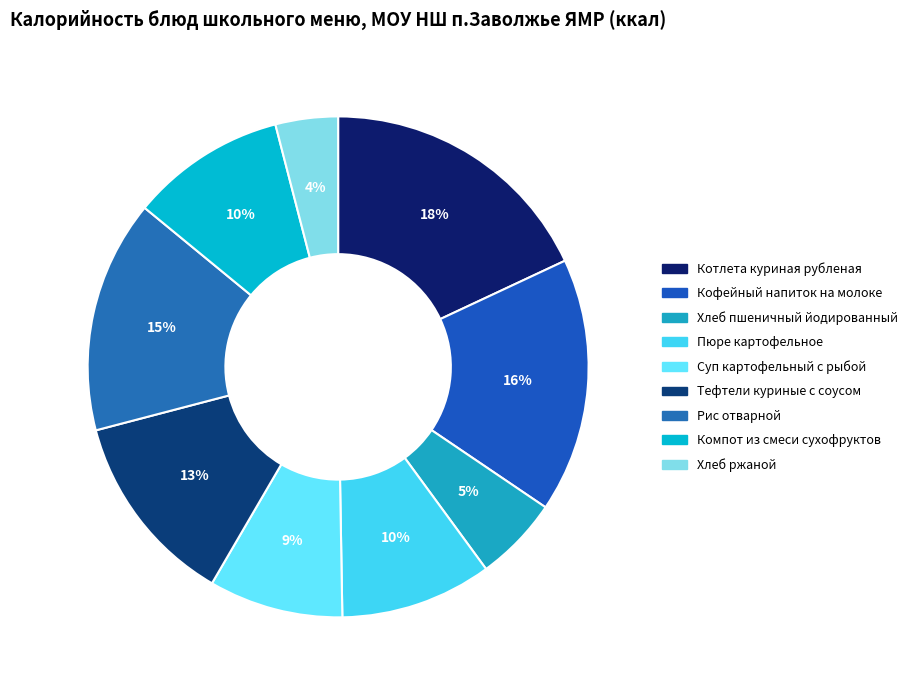

What is the total percentage of Рис отварной and Тефтели куриные с соусом?

27.6%